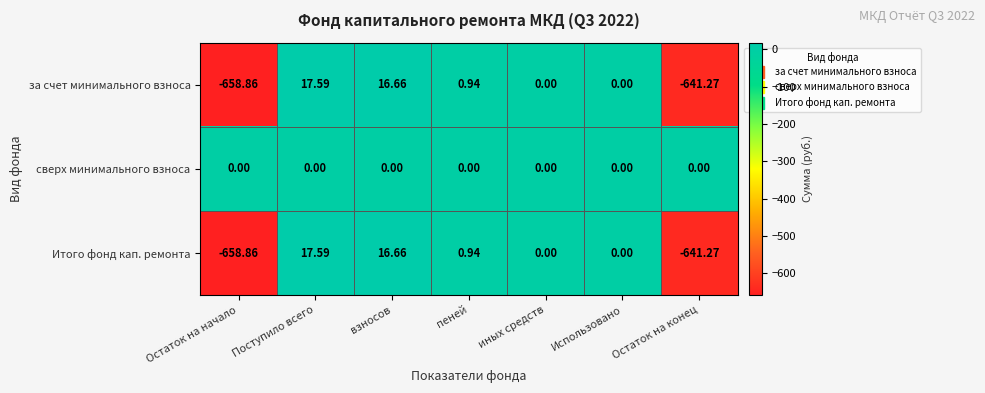

At which category is the sum across all series the highest?

Поступило всего